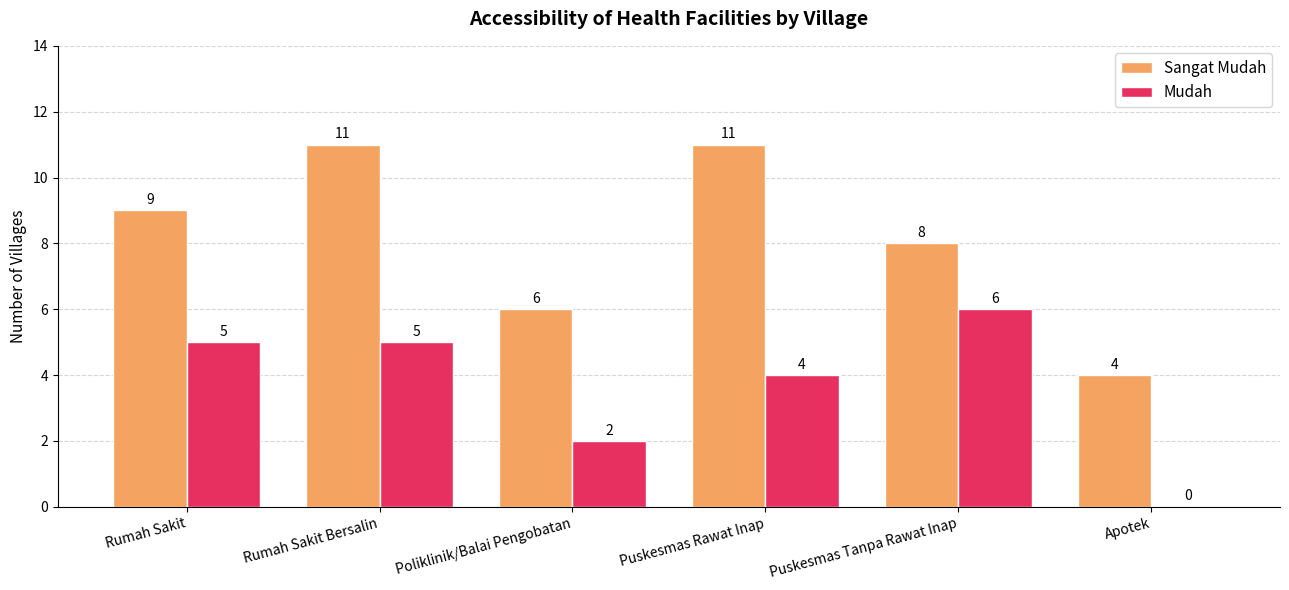

Is the value of Mudah at Rumah Sakit greater than the value of Sangat Mudah at Poliklinik/Balai Pengobatan?

No